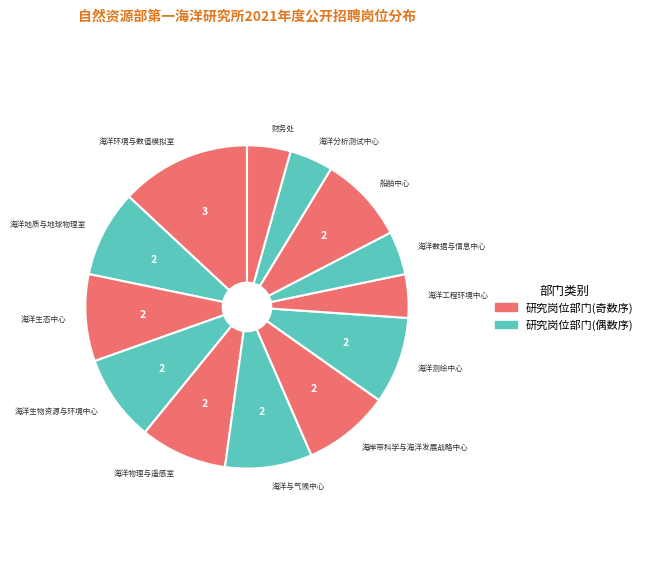

Is there any slice that represents more than half of the pie?

No